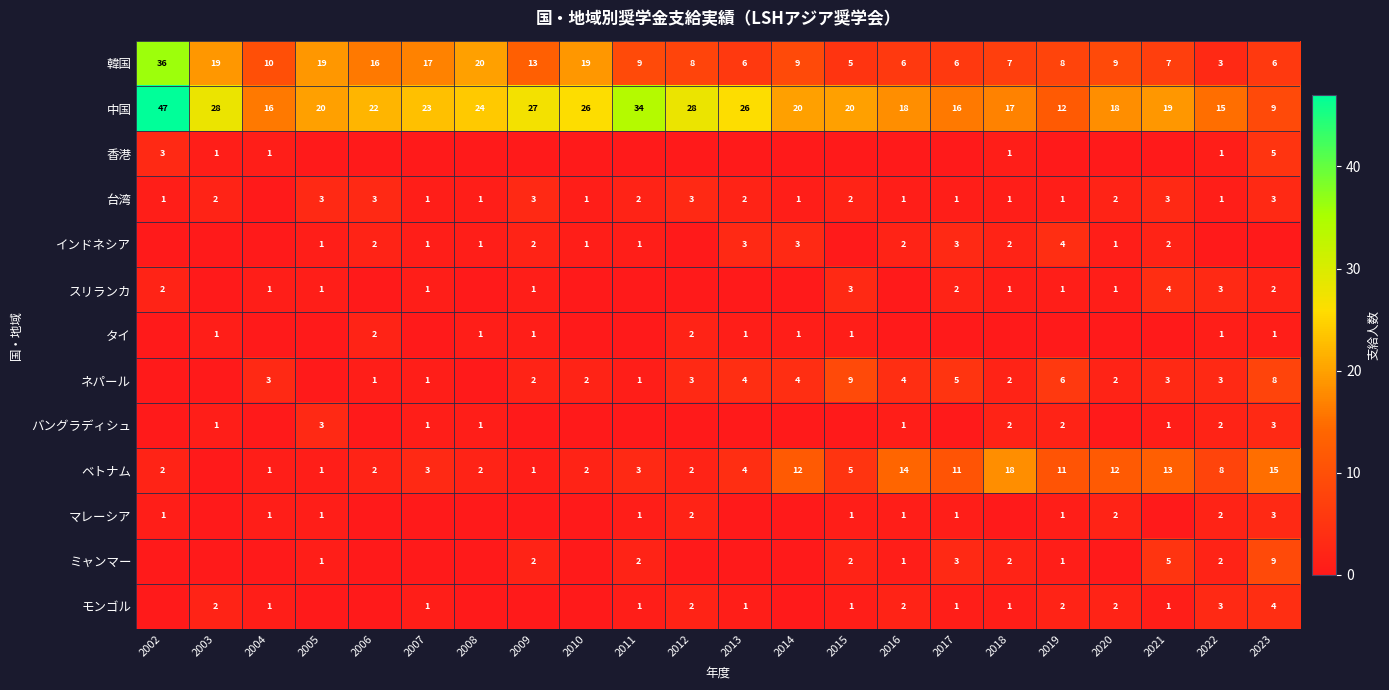

Which has a higher value, 2021 or 2003?

2003